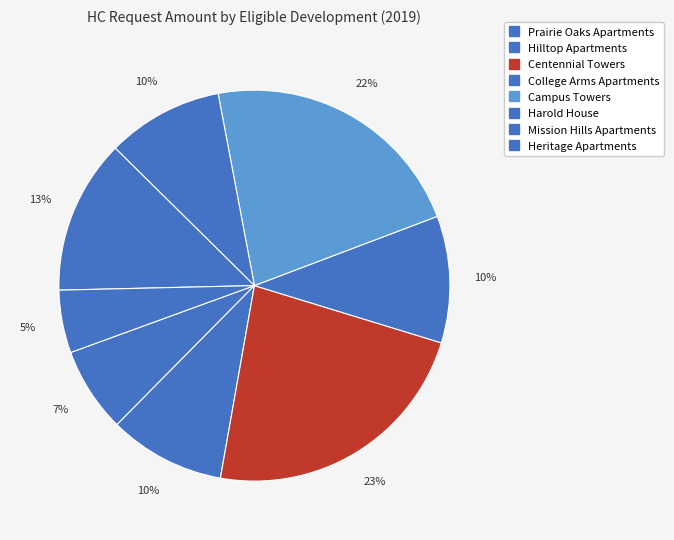

What percentage is the Hilltop Apartments slice, to the nearest percent?

10%